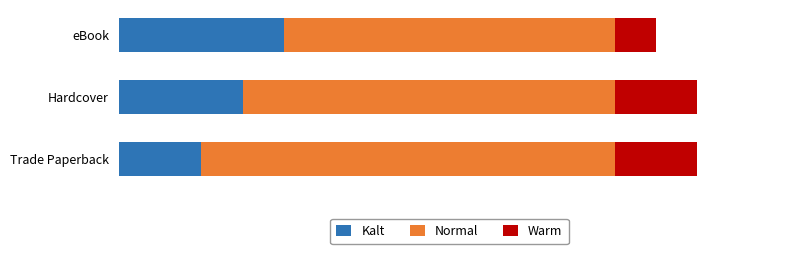

What are all the series names shown in the legend?

Kalt, Normal, Warm